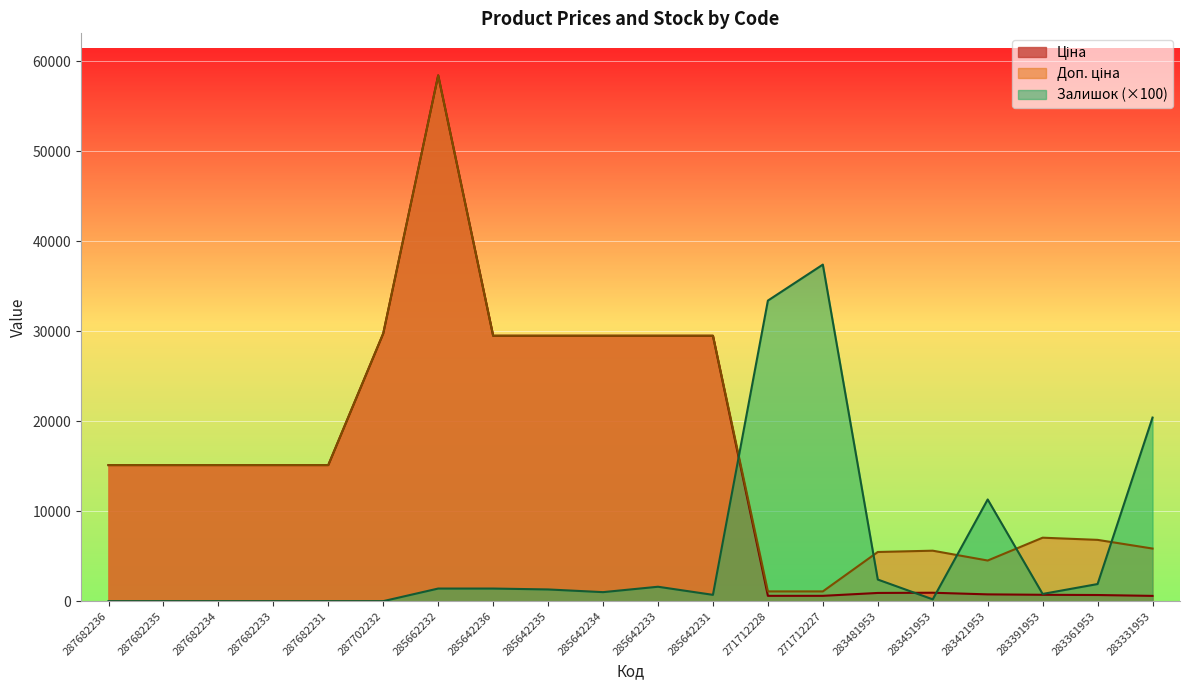

Rank the categories by Ціна value from lowest to highest.

283331953, 271712228, 271712227, 283361953, 283391953, 283421953, 283481953, 283451953, 287682236, 287682235, 287682234, 287682233, 287682231, 285642236, 285642235, 285642234, 285642233, 285642231, 287702232, 285662232